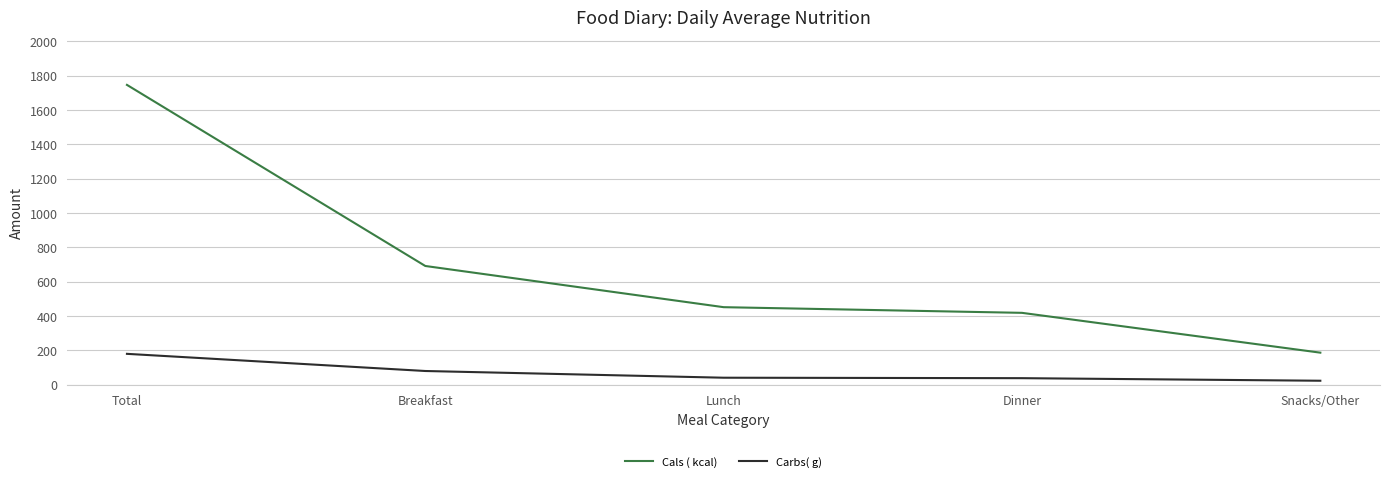

What position from the right is Breakfast?

4